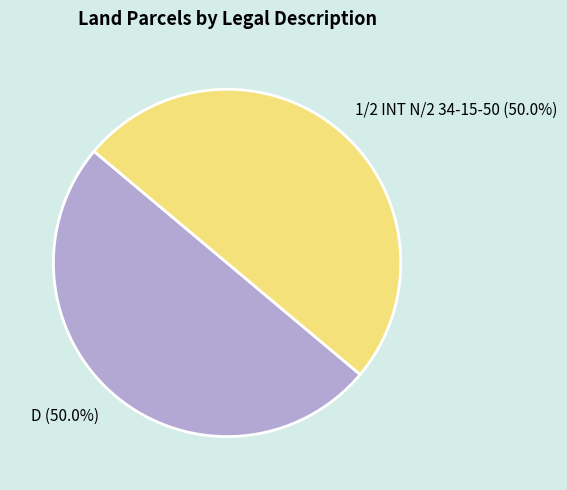

To the nearest percent, what is the average slice percentage?

50%